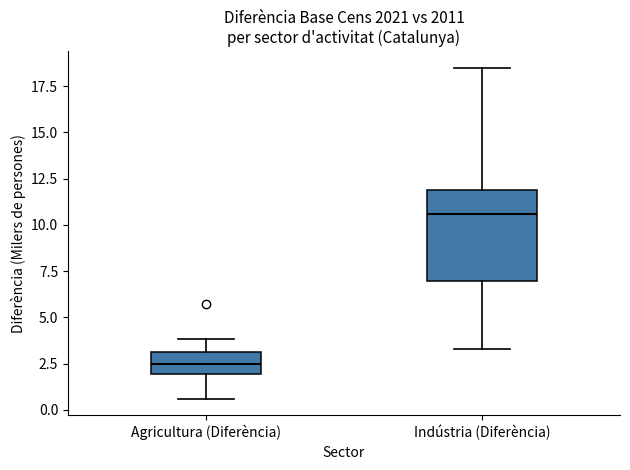

Reading left to right, read every box against the y-axis: the position of its median line, the range the box covers, and the ends of its whiskers. The values are not printed on the chart, so give them approximately, as read against the axis.

Agricultura (Diferència): median 2.5, box 2.0 to 3.0, whiskers 0.5 to 4.0
Indústria (Diferència): median 10.5, box 7.0 to 12.0, whiskers 3.5 to 18.5